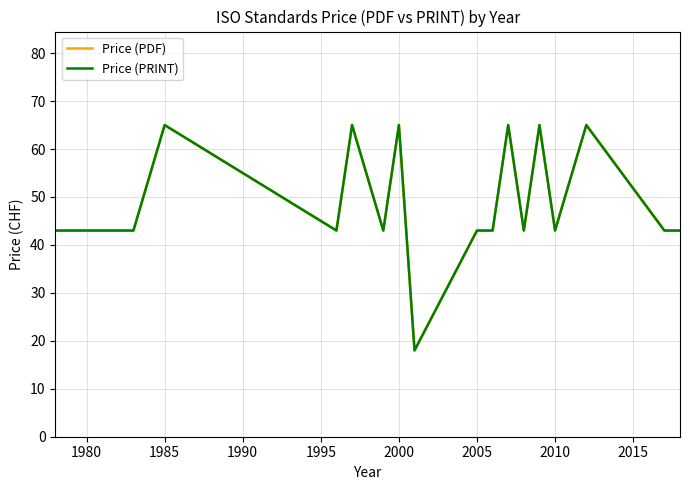

Does the chart display data point markers on the line(s)?

No